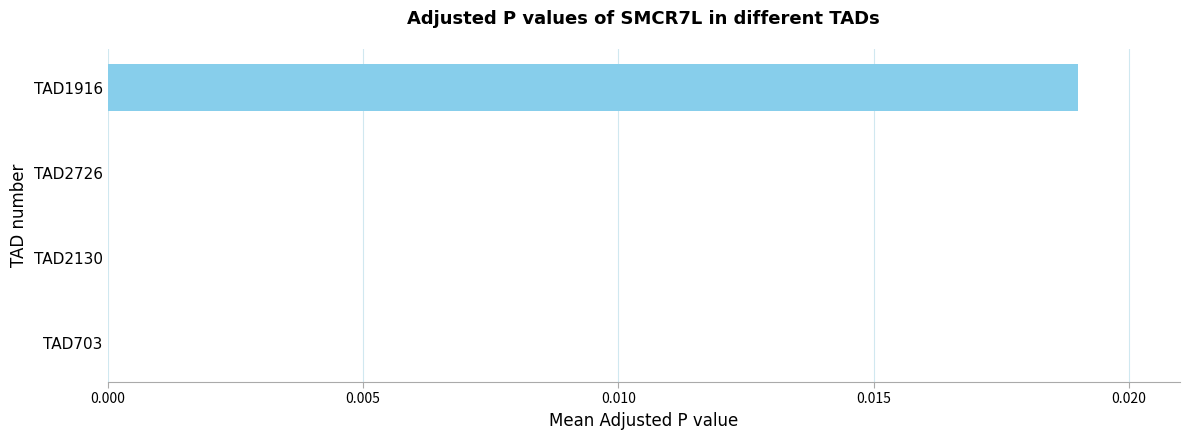

Are the bars horizontal?

Yes